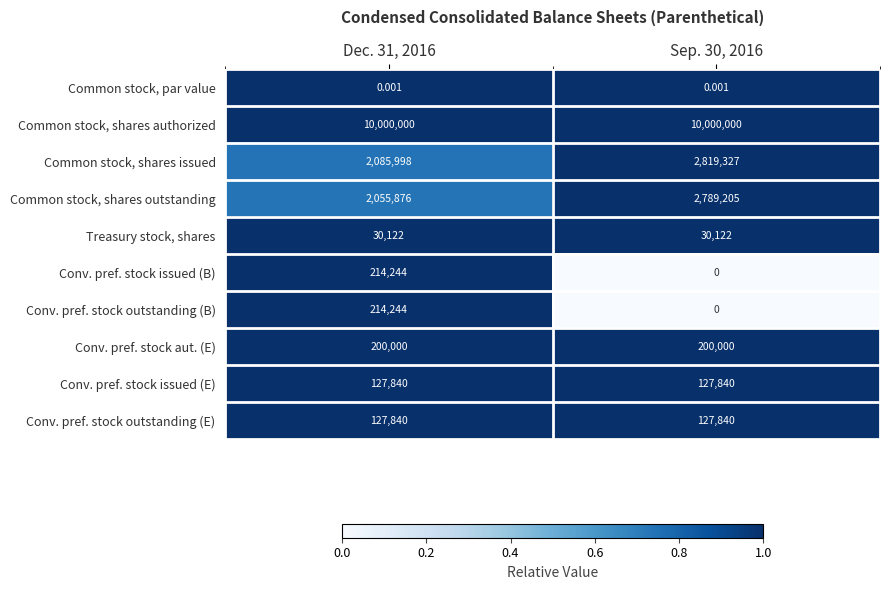

At how many categories does at least one series exceed 0?

2